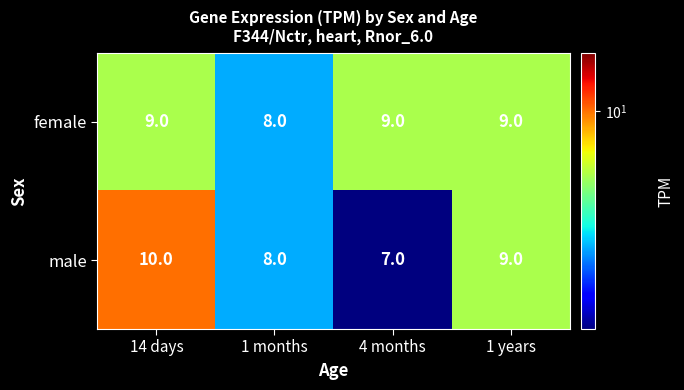

Where does the male series first go above 9?

14 days